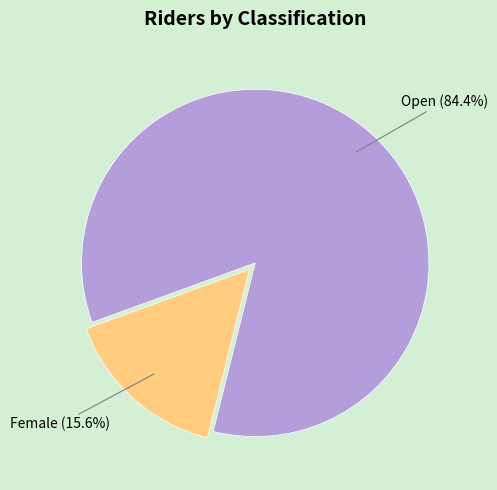

Count the number of slices in the pie.

2